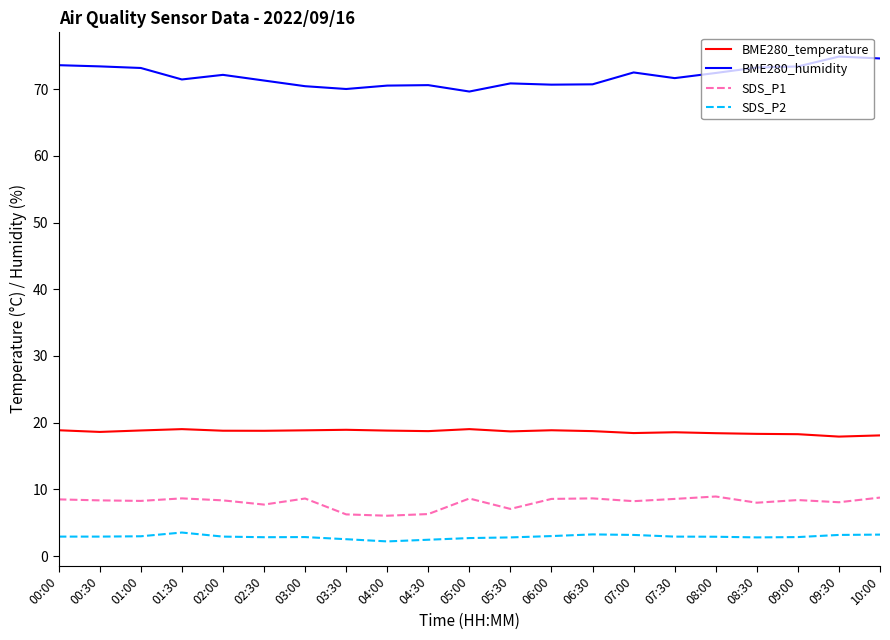

What is the total value across all series at 10:00?

104.7